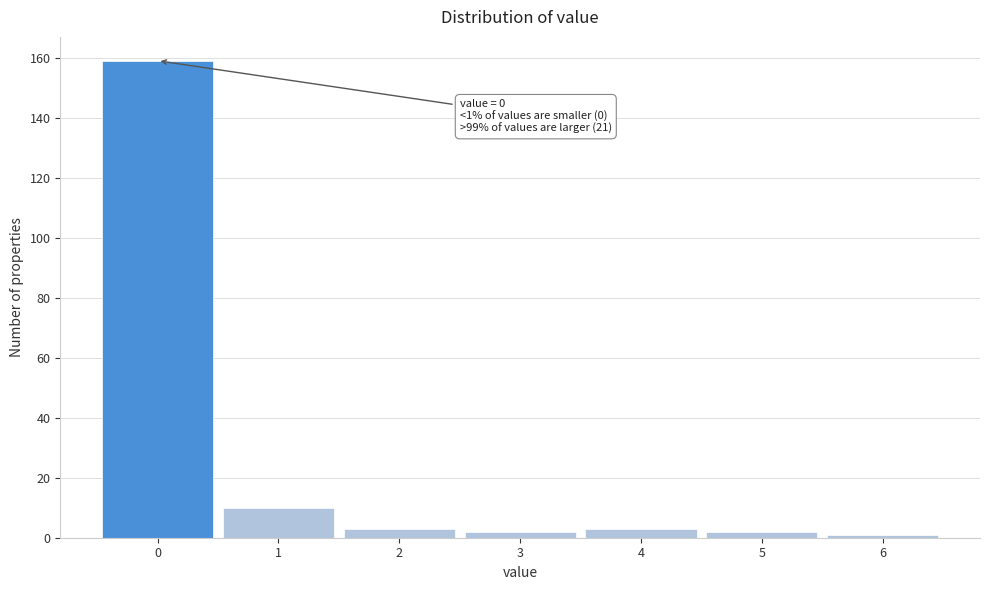

Which range on the x-axis has the tallest bar?

-0.5 to 0.5